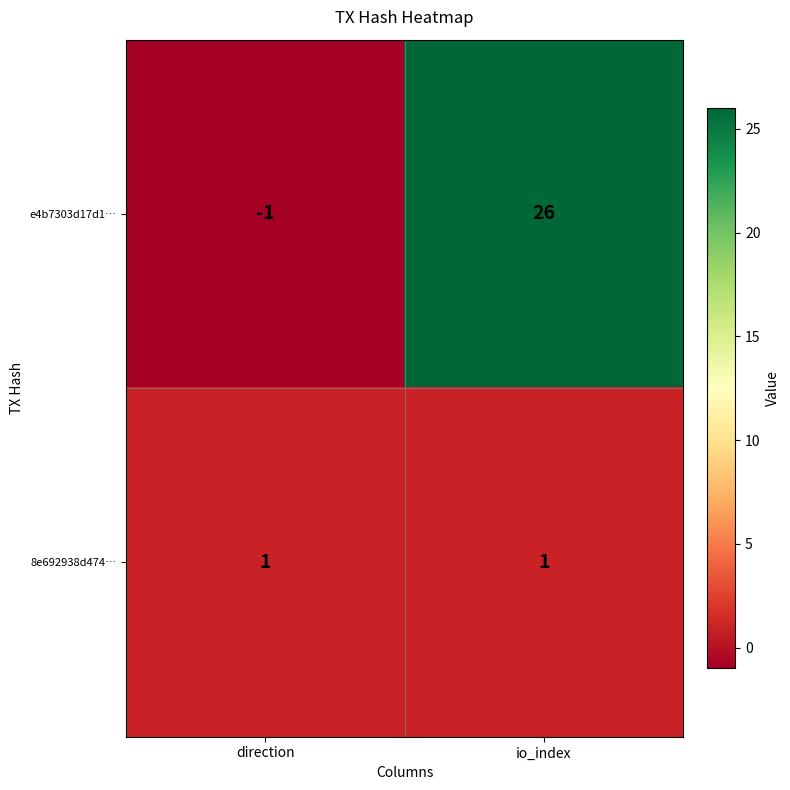

Reading left to right, list all the values displayed in this chart.

e4b7303d17d1…: direction=-1	io_index=26
8e692938d474…: direction=1	io_index=1